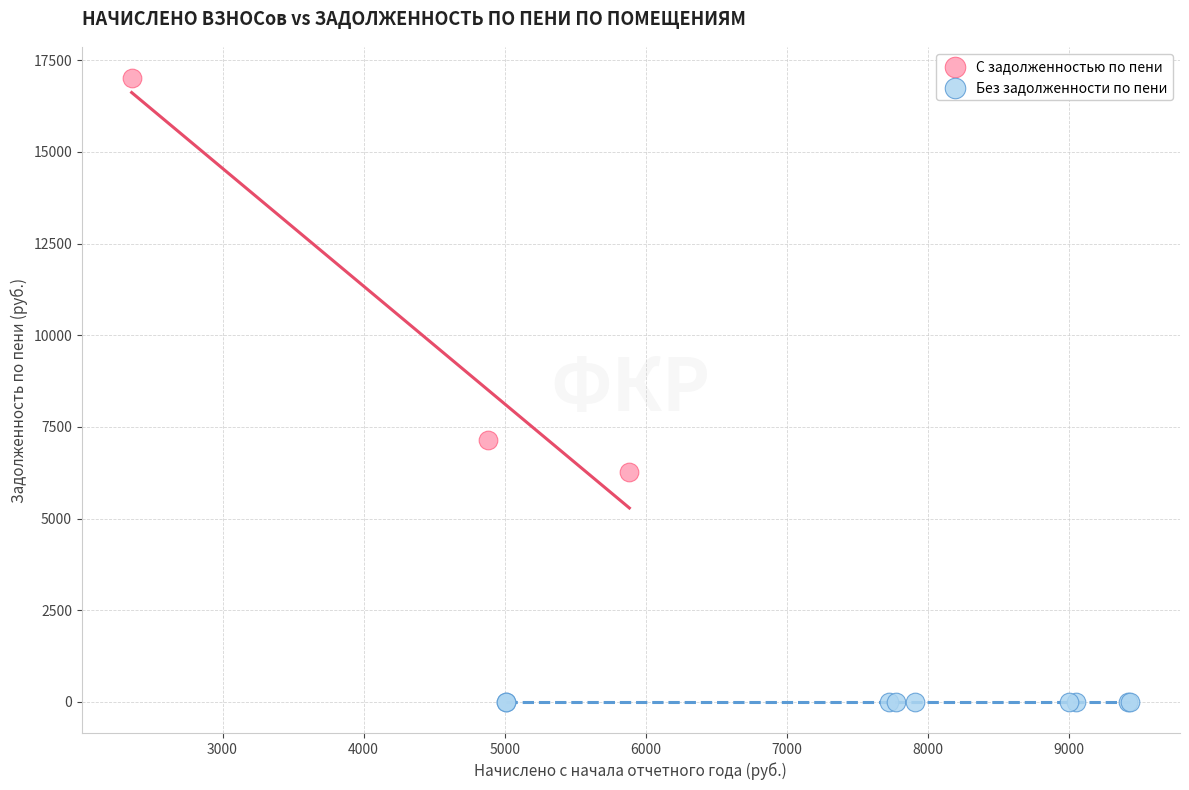

Which series contains the lowest Y value?

Без задолженности по пени